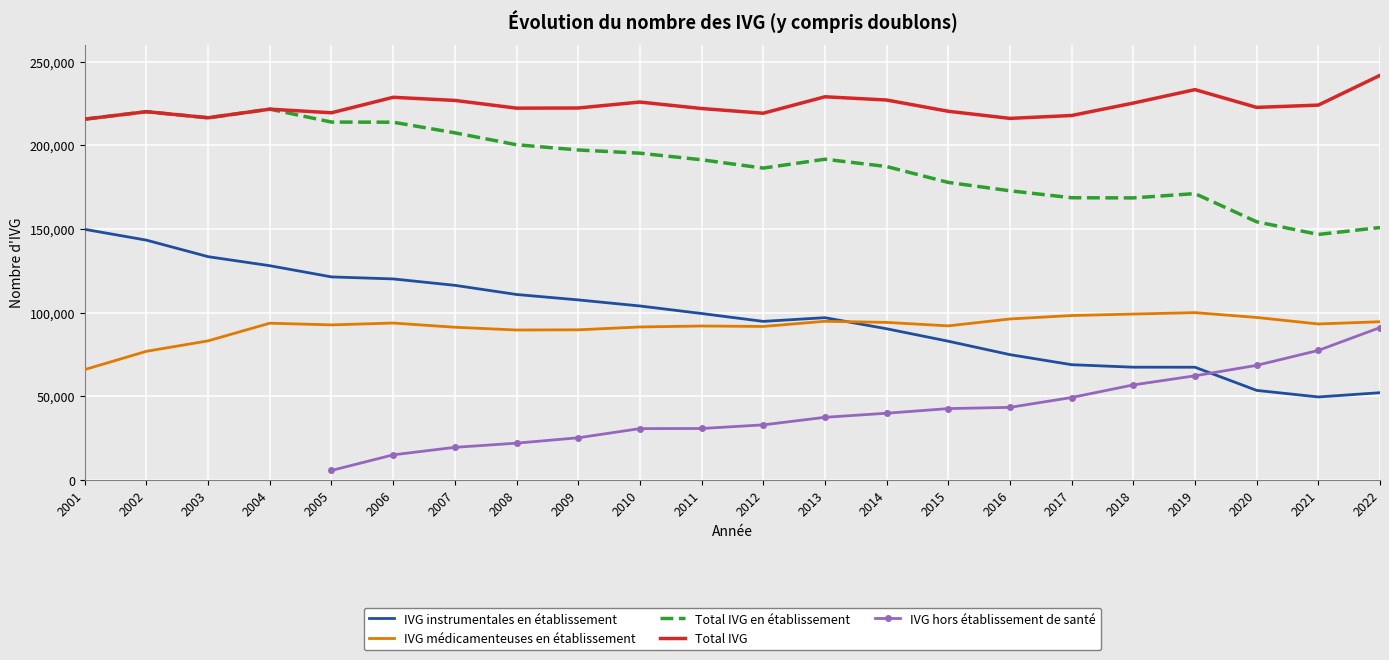

True or false: IVG instrumentales en établissement has a value of 91671.6 at 2022.

False